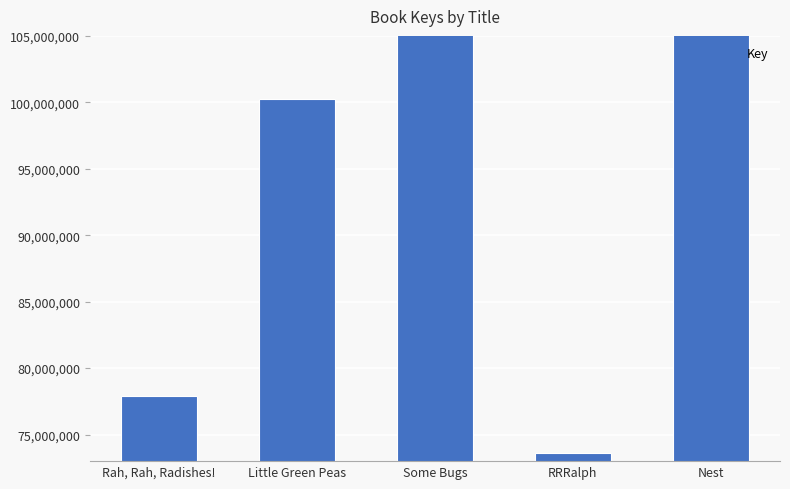

Which label corresponds to the largest value in the chart?

Nest